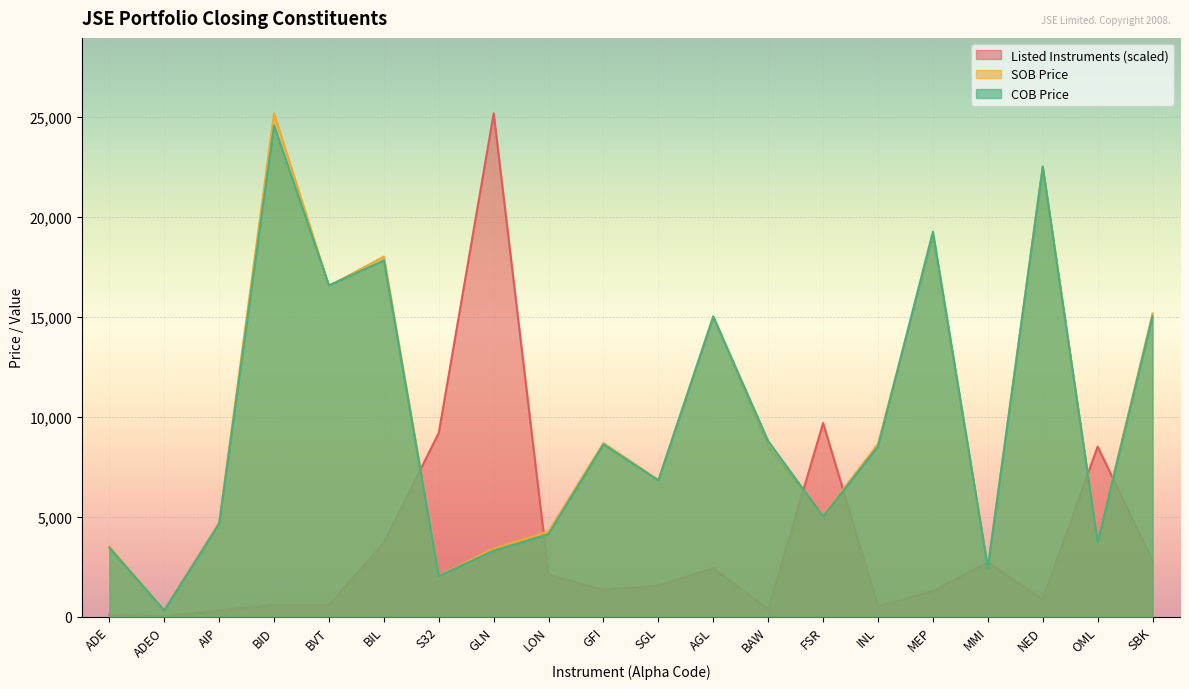

Where is the first local maximum for SOB Price?

BID